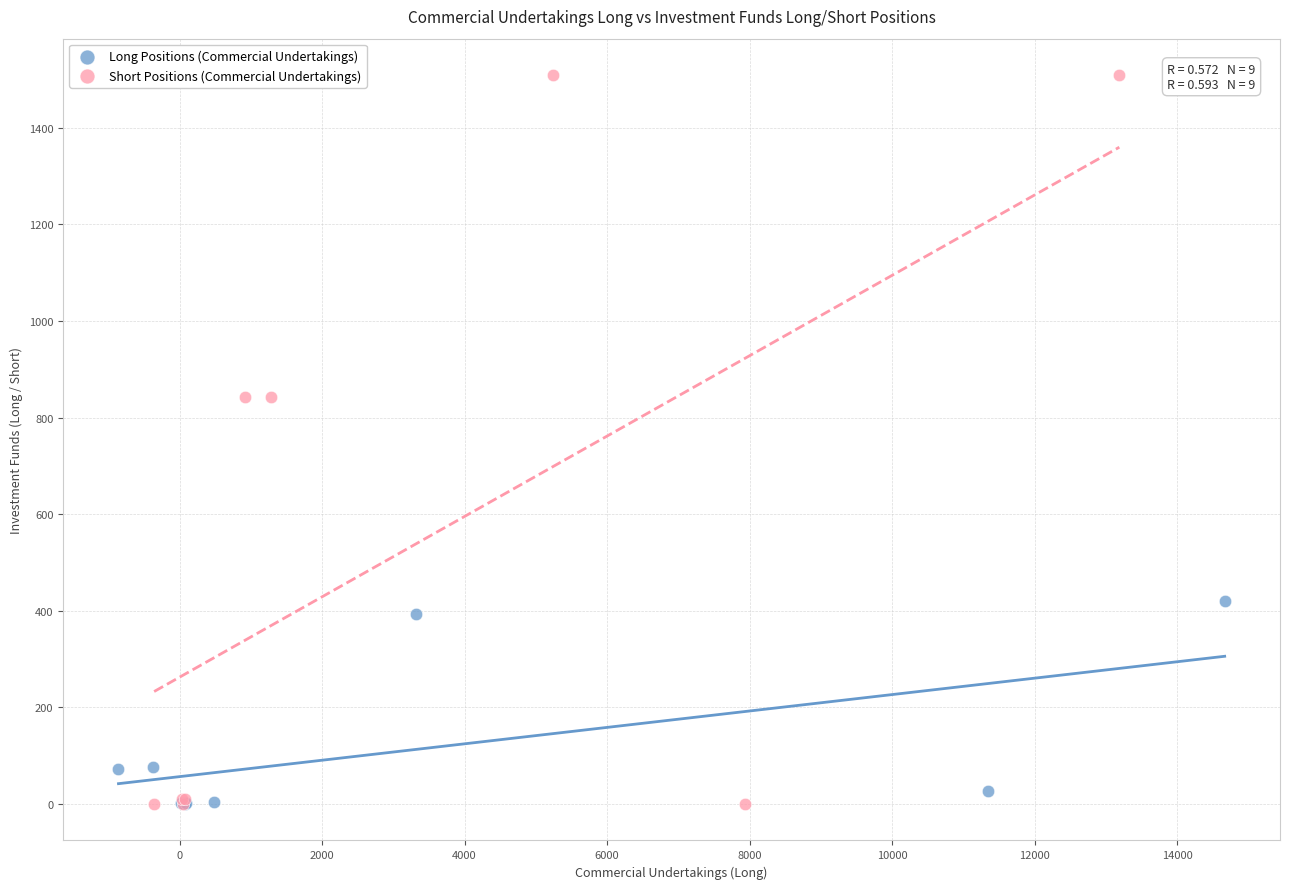

Which series reaches the maximum Y coordinate?

Short Positions (Commercial Undertakings)